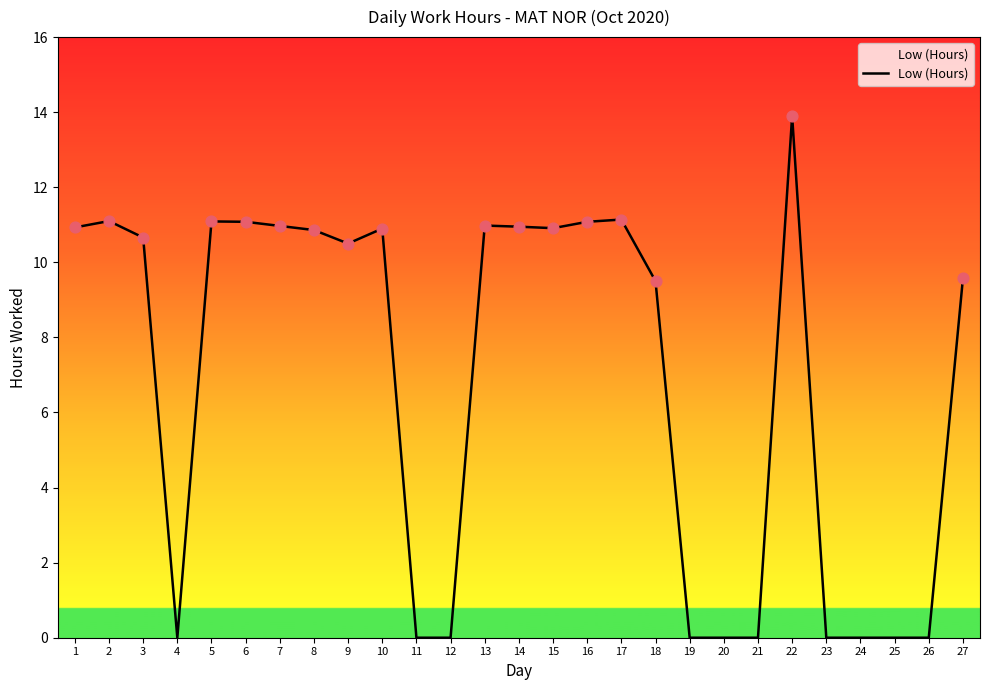

What is the change in value from 8 to 27?

-1.3